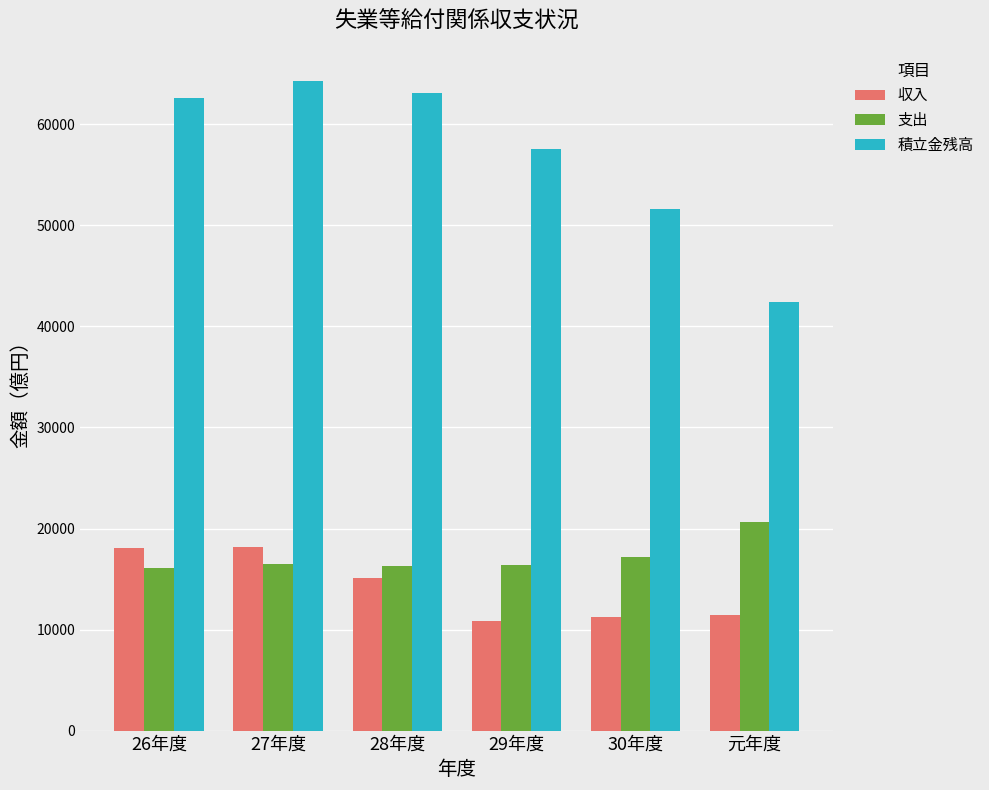

How many values in the 収入 series are below 15117?

3